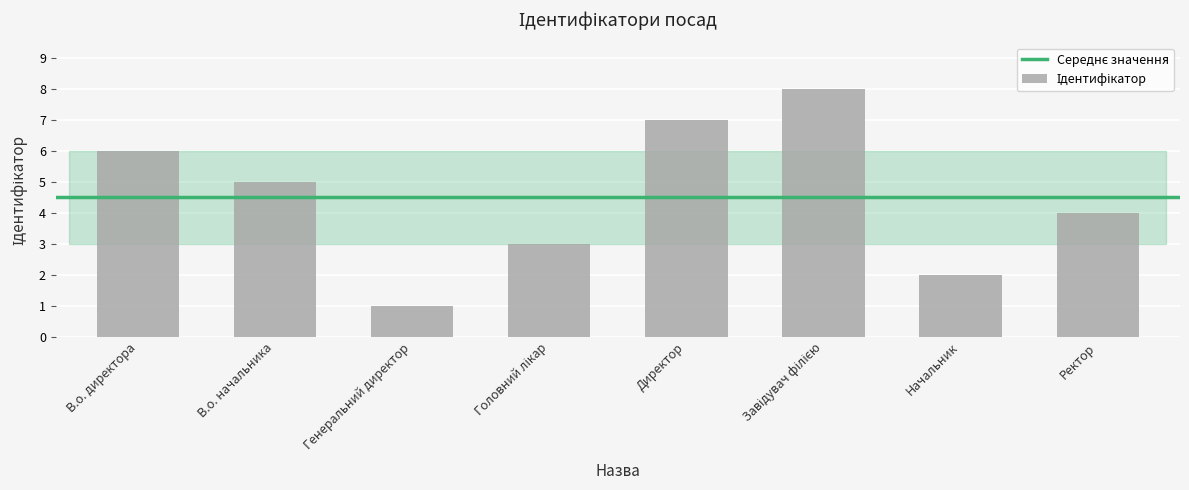

Does the chart contain stacked bars?

No